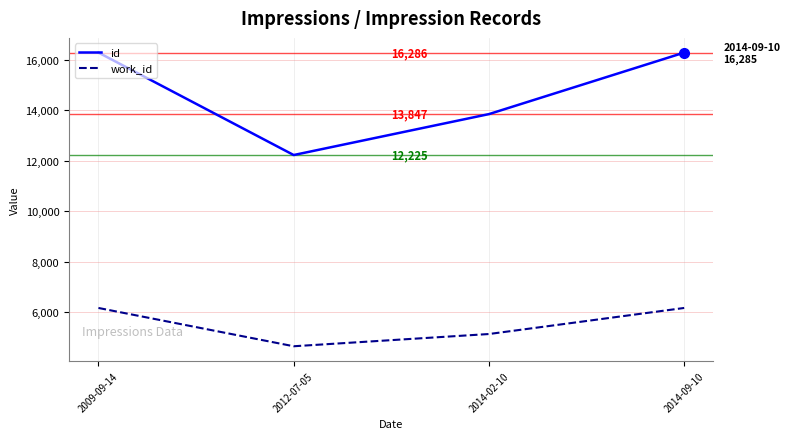

True or false: id has more than 1 interior local peaks.

False